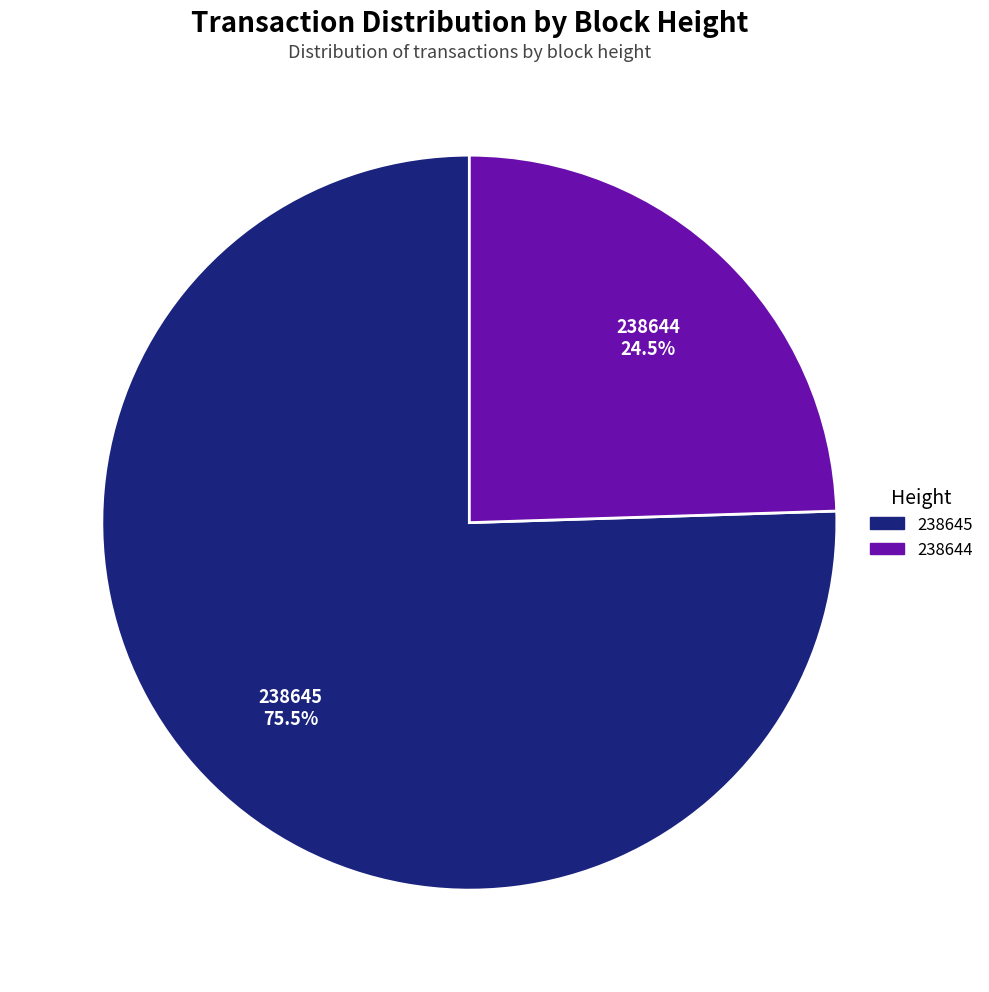

What is the smallest slice in the pie chart?

238644